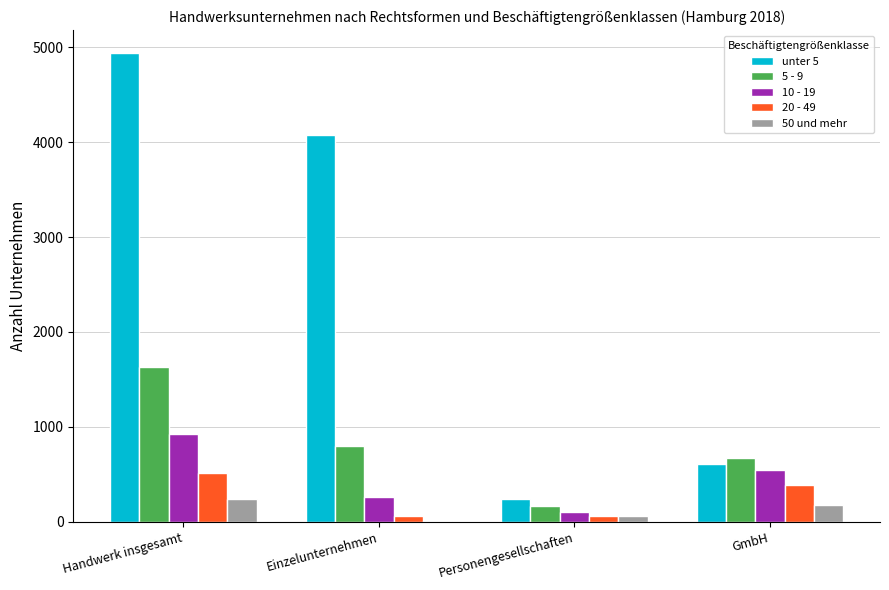

How many categories are shown in the chart?

4